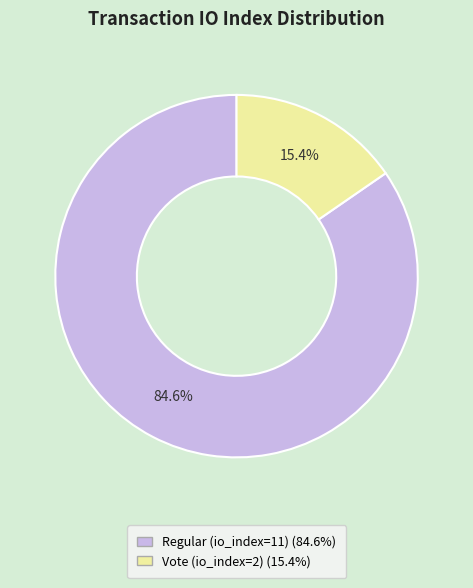

How many slices are in this pie chart?

2